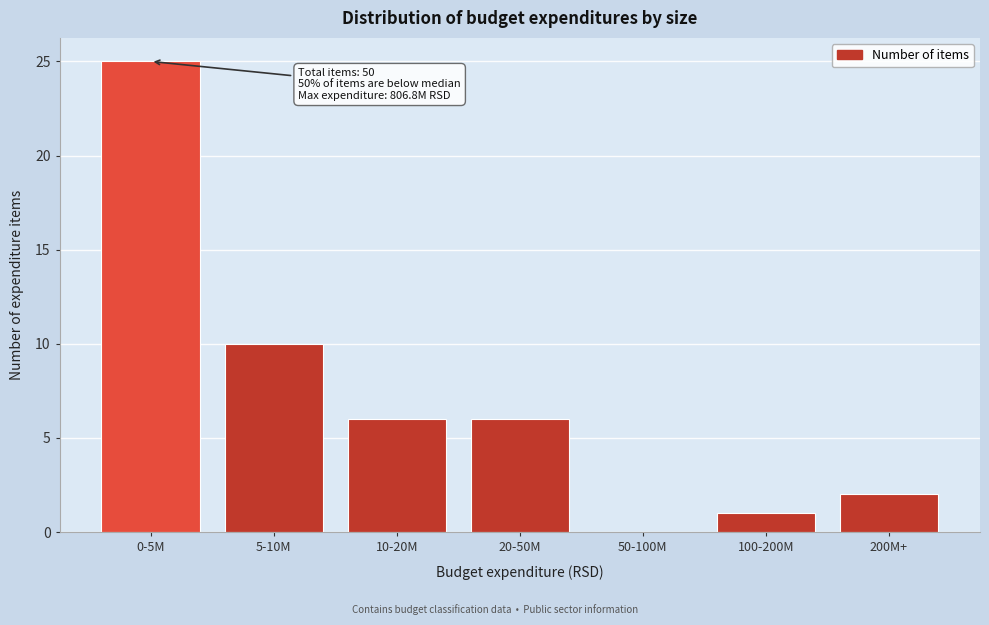

Reading left to right, extract all data points from this chart.

0-5M=25	5-10M=10	10-20M=6	20-50M=6	50-100M=0	100-200M=1	200M+=2